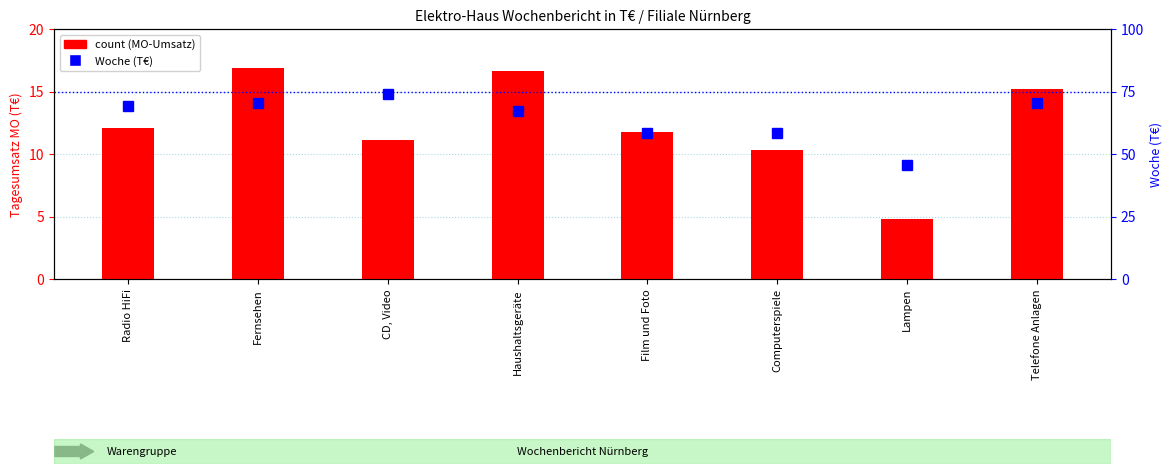

Is it true that count (MO) equals 11.0 at Haushaltsgeräte?

False